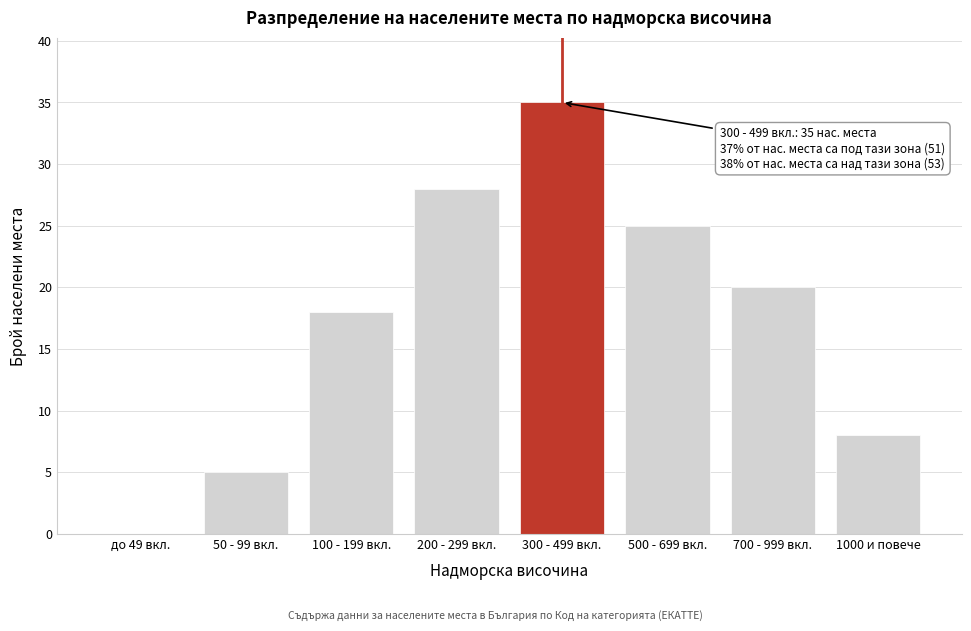

Reading right to left, transcribe all the data shown in this chart.

1000 и повече=8	700 - 999 вкл.=20	500 - 699 вкл.=25	300 - 499 вкл.=35	200 - 299 вкл.=28	100 - 199 вкл.=18	50 - 99 вкл.=5	до 49 вкл.=0